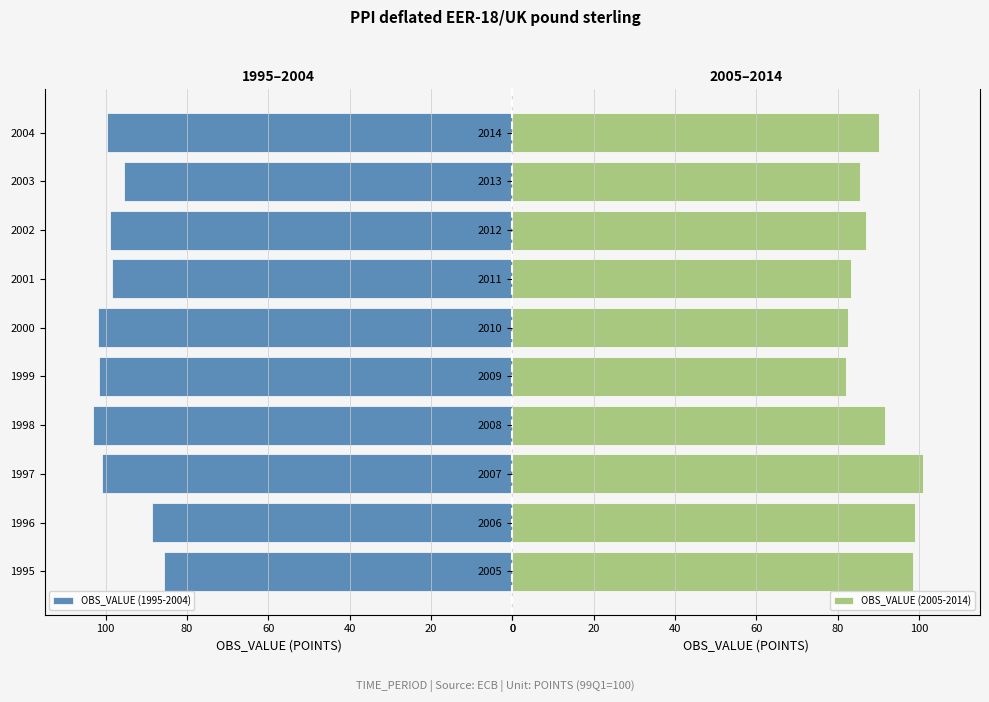

What is the value of the OBS_VALUE (1995-2004) bar at the 4th from the left?

-103.0